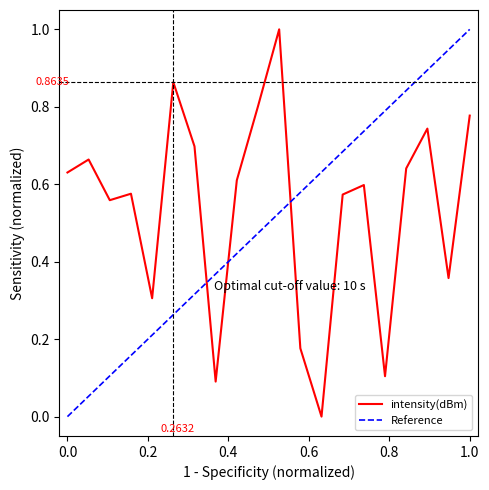

What is the average value?

0.5